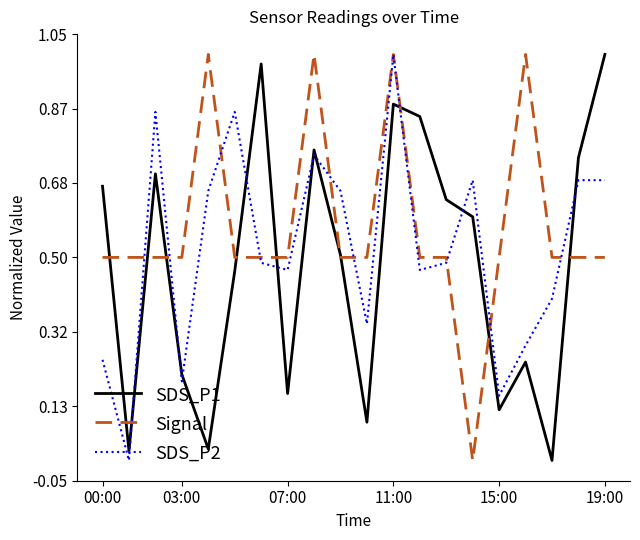

List the series in order of their overall mean, lowest first.

SDS_P1, SDS_P2, Signal